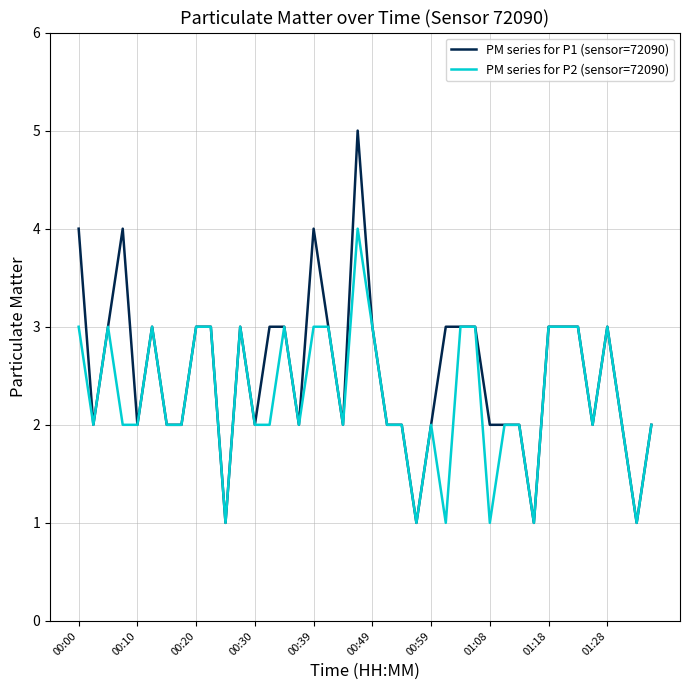

Which series has the largest range (max minus min)?

PM series for P1 (sensor=72090)